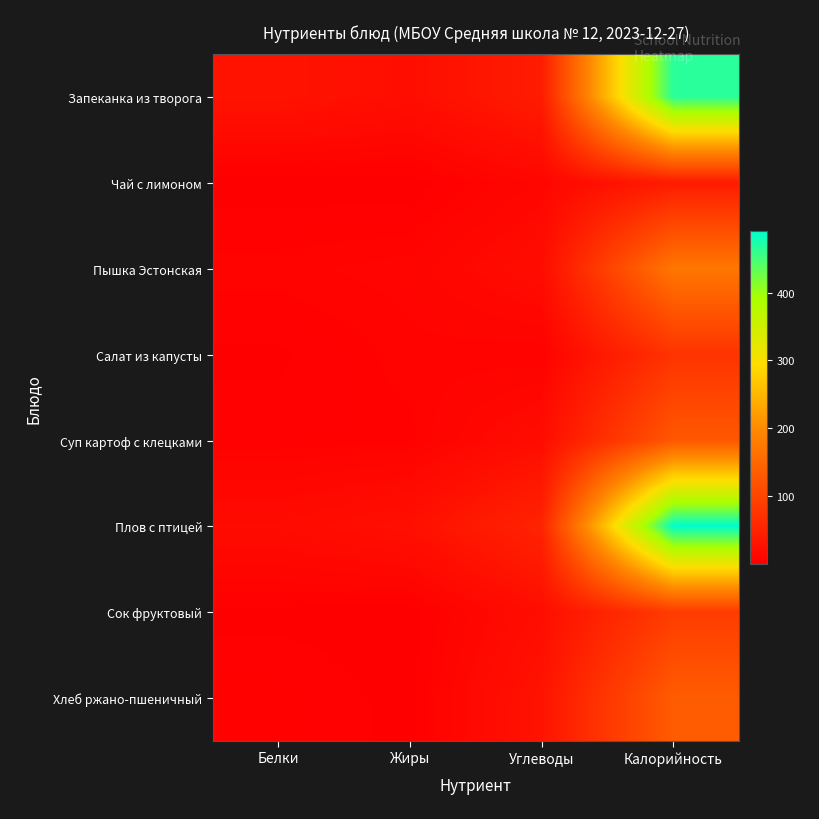

Reading left to right, what are all the values shown in this chart?

Запеканка из творога: Белки=28.6	Жиры=21.0	Углеводы=40.8	Калорийность=466.1
Чай с лимоном: Белки=0.1	Жиры=0.0	Углеводы=10.2	Калорийность=40.1
Пышка Эстонская: Белки=6.0	Жиры=7.8	Углеводы=19.3	Калорийность=171.8
Салат из капусты: Белки=1.4	Жиры=5.9	Углеводы=4.6	Калорийность=74.4
Суп картоф с клецками: Белки=3.3	Жиры=4.1	Углеводы=19.5	Калорийность=126.6
Плов с птицей: Белки=16.6	Жиры=24.1	Углеводы=51.9	Калорийность=490.2
Сок фруктовый: Белки=1.0	Жиры=0.2	Углеводы=20.6	Калорийность=86.5
Хлеб ржано-пшеничный: Белки=4.5	Жиры=0.8	Углеводы=28.6	Калорийность=132.7